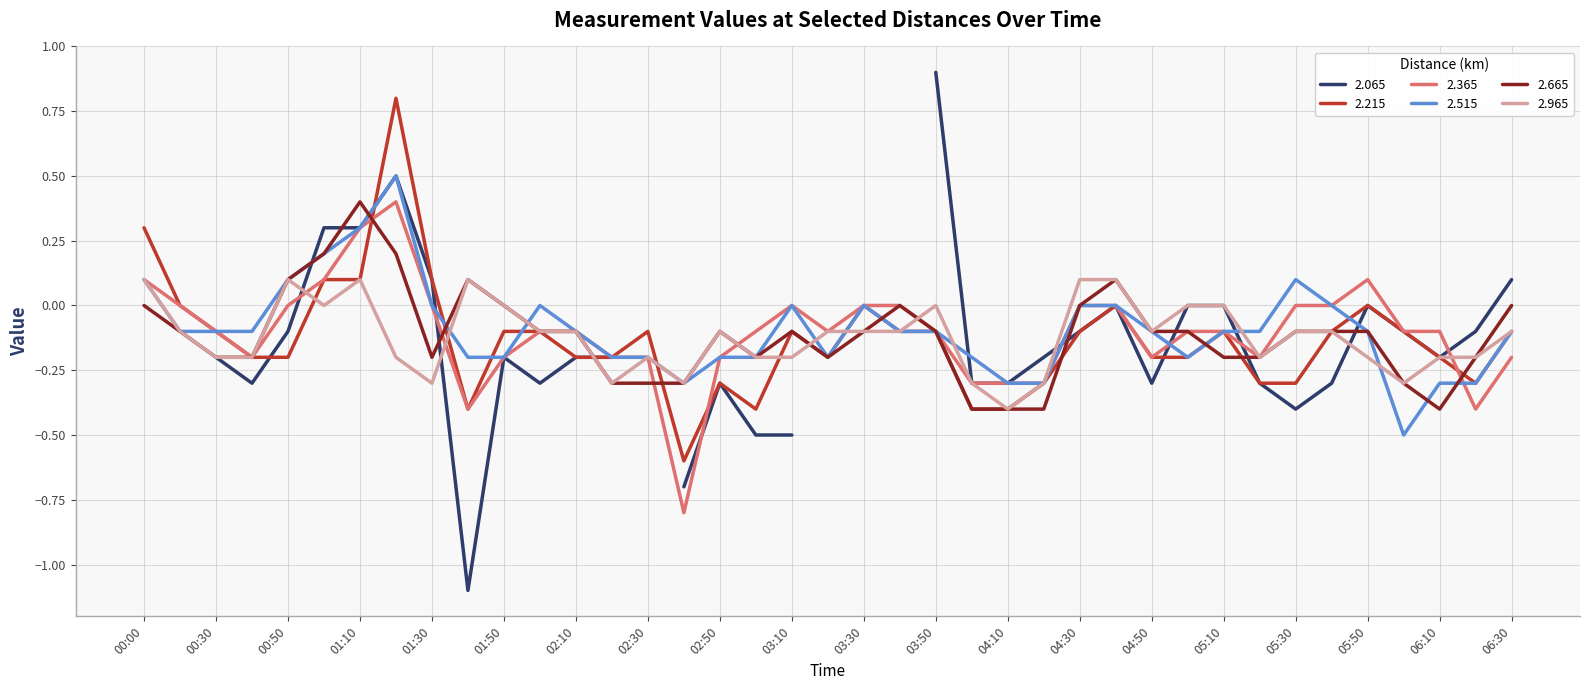

How many values in the 2.365 series are below 0?

24